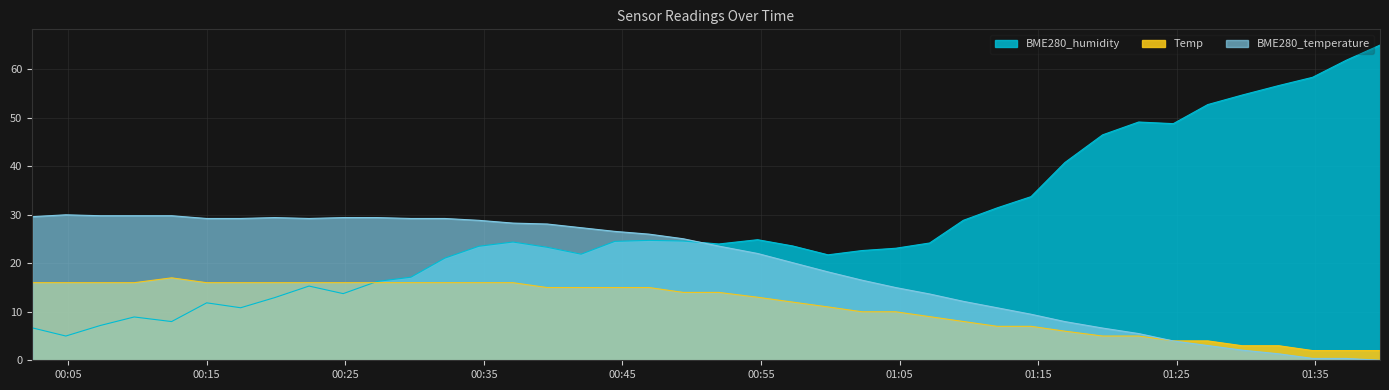

What is the sum of all BME280_temperature values?

766.7